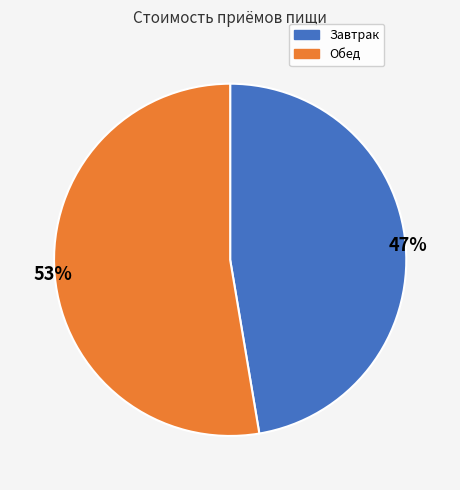

To the nearest percent, what is the combined percentage of Обед and Завтрак?

100%